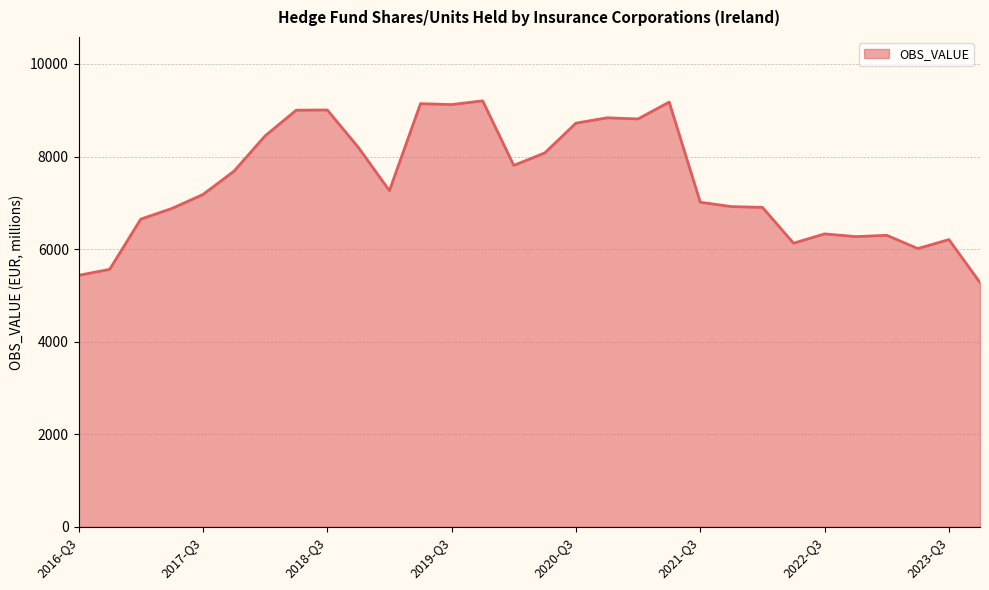

Does the chart display data point markers on the line(s)?

No